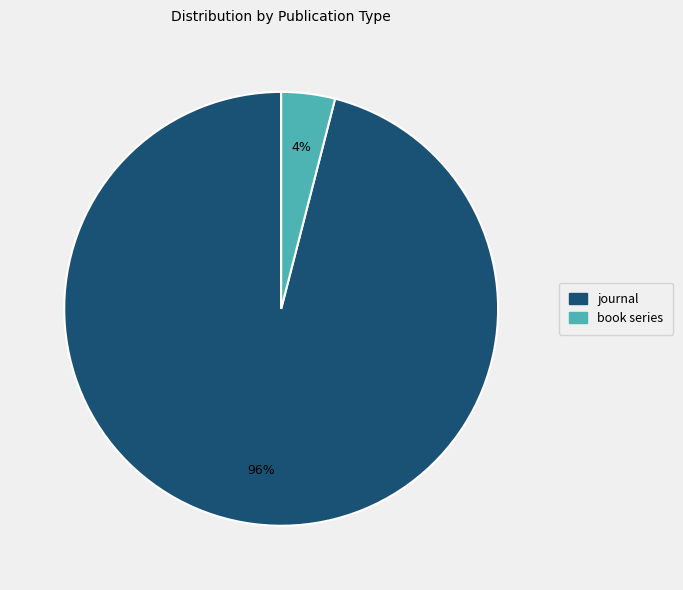

How many slices are in this pie chart?

2